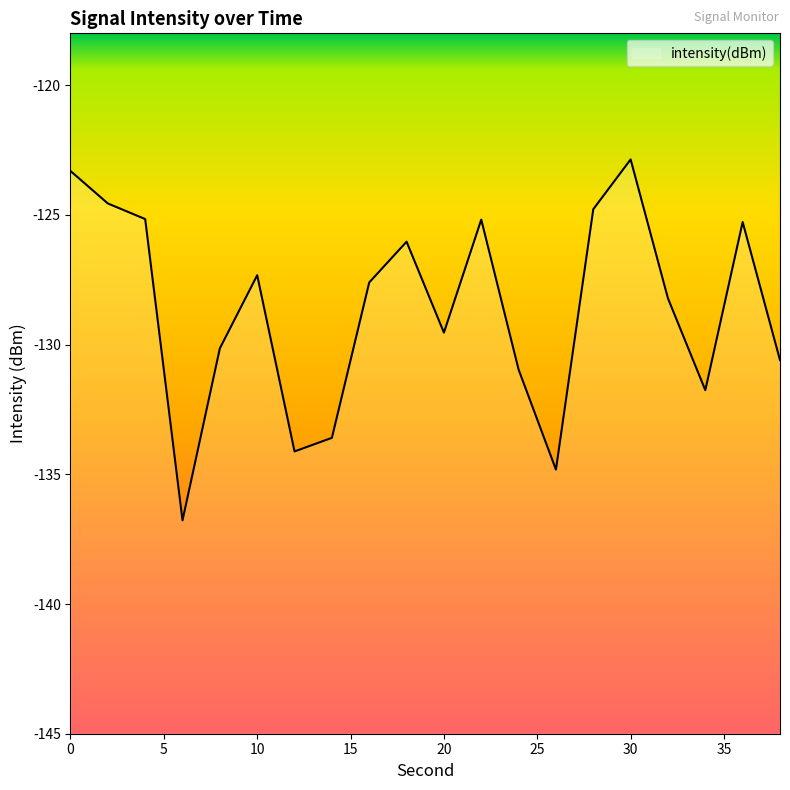

How many categories are shown in the chart?

20